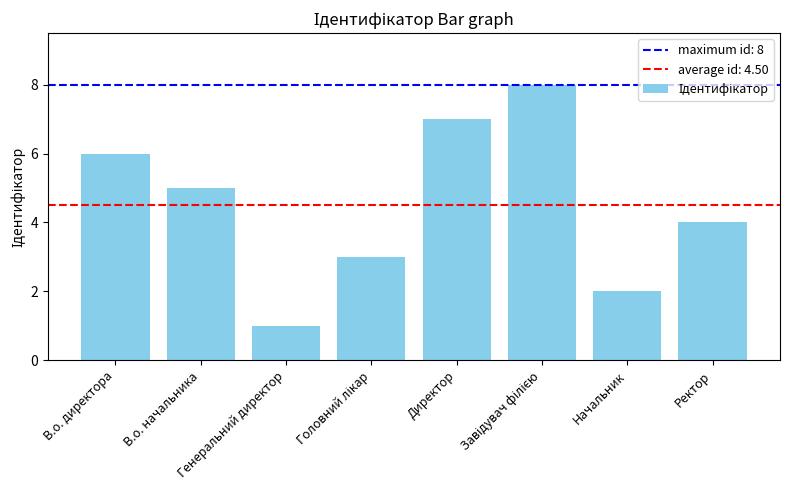

What is the maximum value shown in the chart?

8